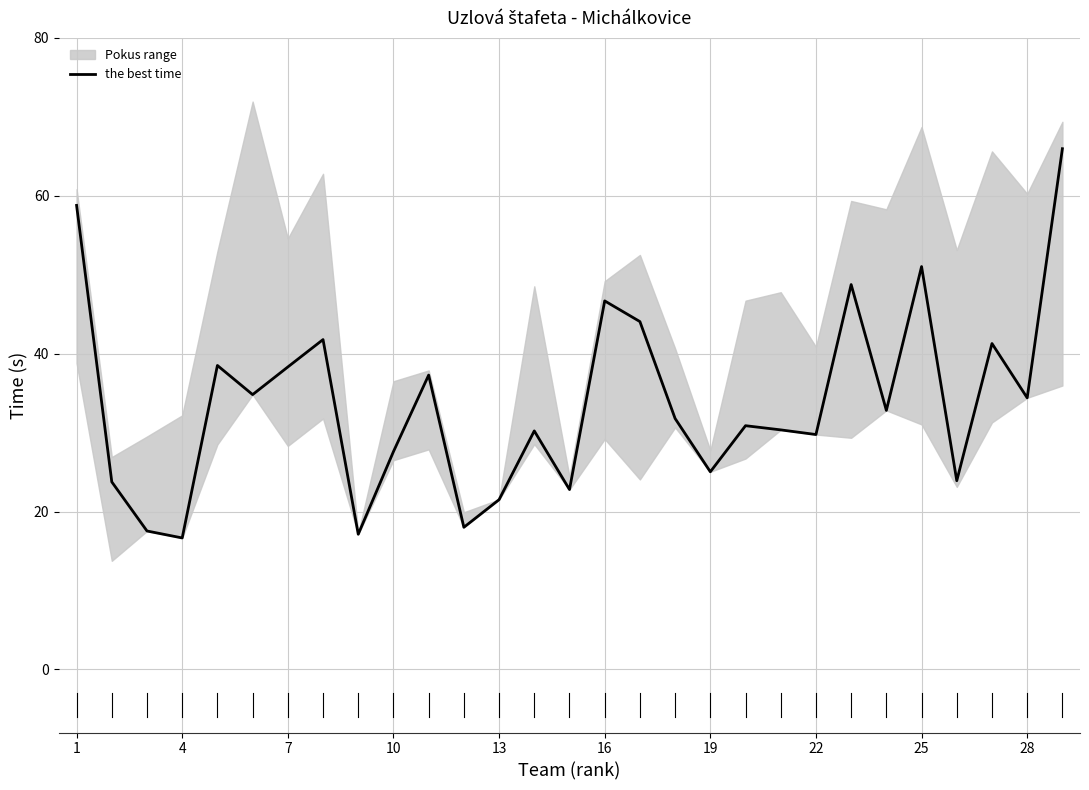

True or false: the best time has a value of 27.2 at 16.

False